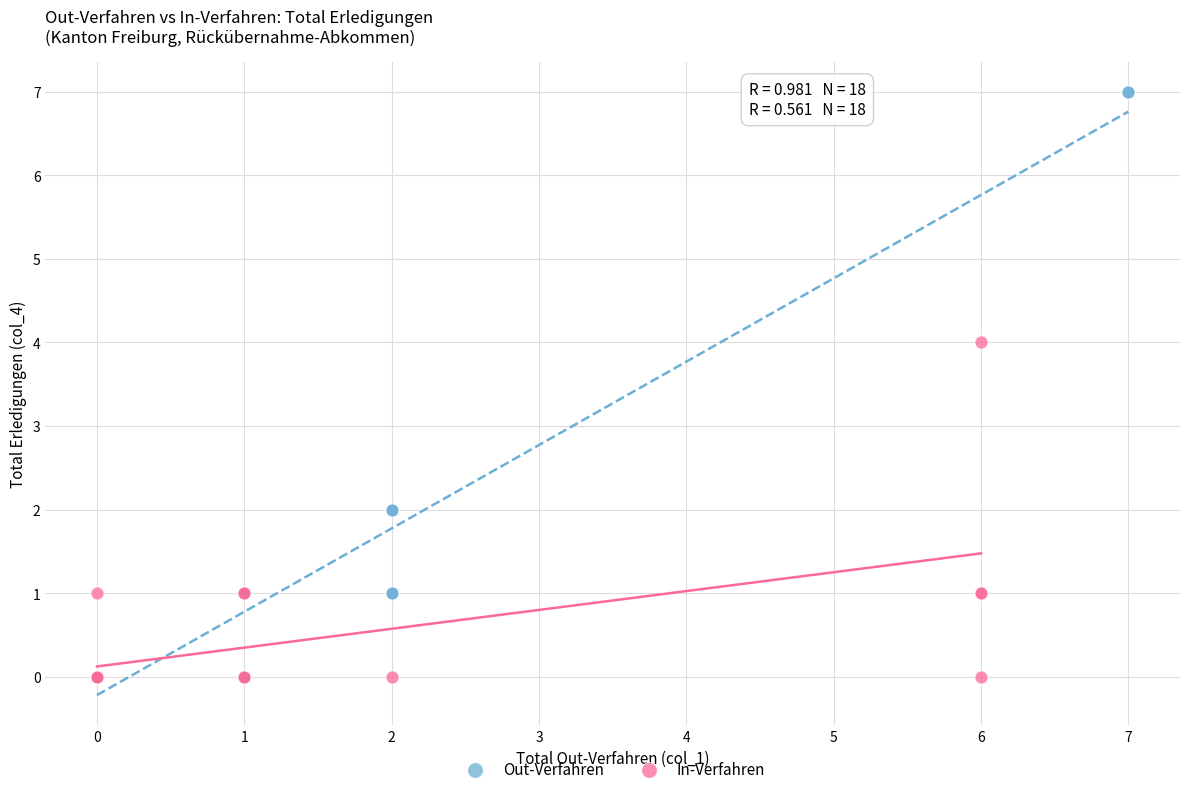

Which series has the widest spread of Y values?

Out-Verfahren